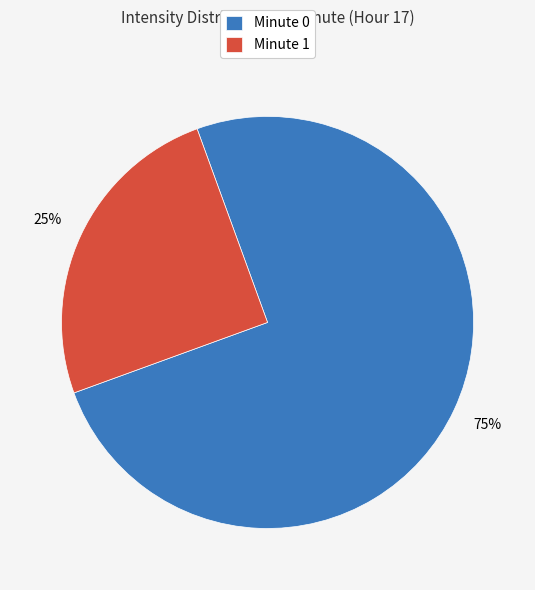

How many slices are in this pie chart?

2